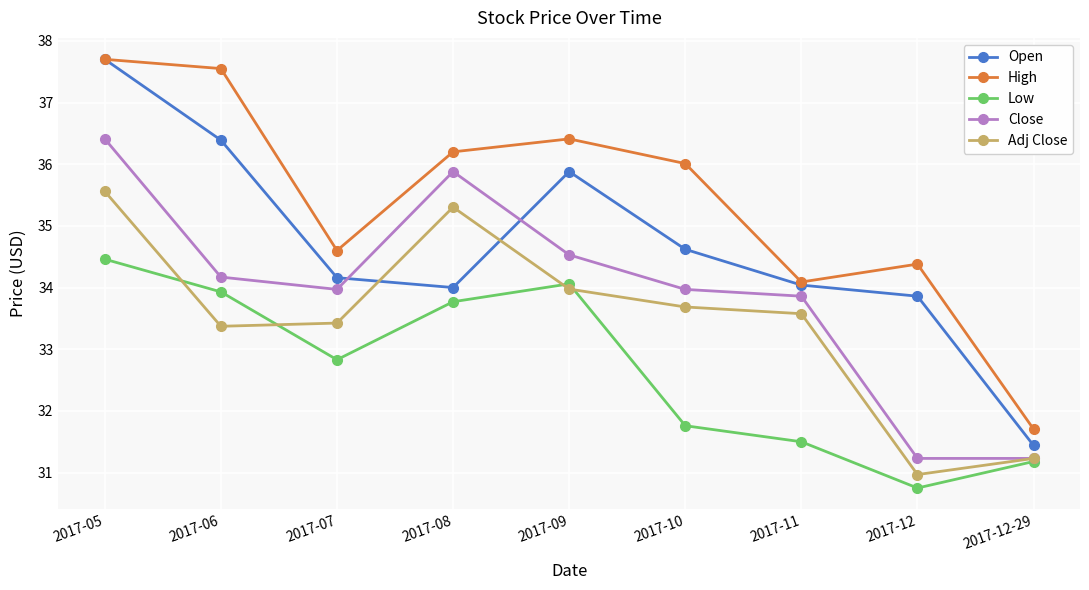

Is this an area chart (filled region under the line)?

No